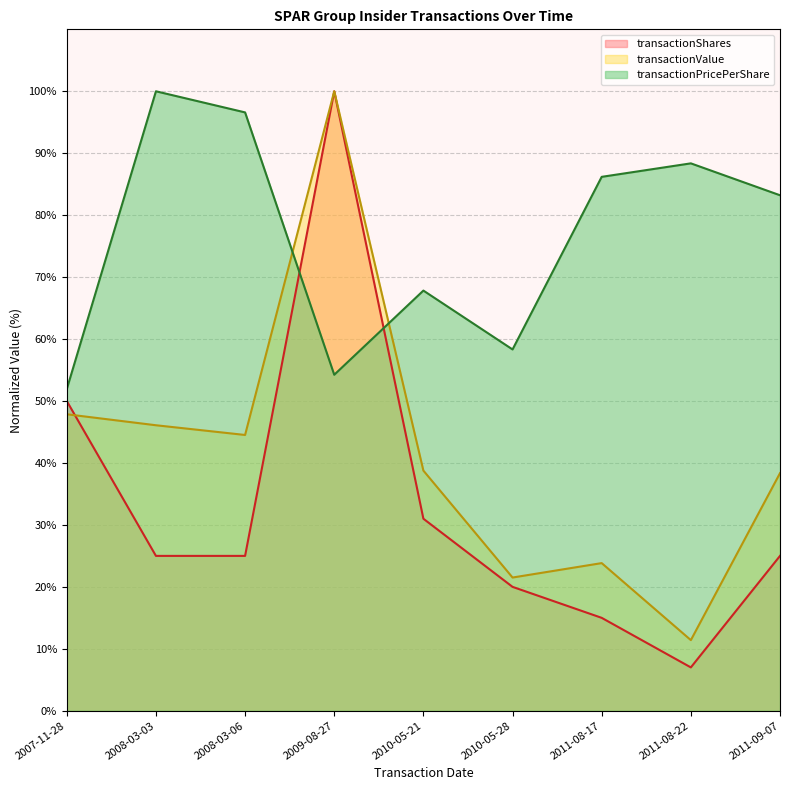

At how many categories does at least one series exceed 56?

8